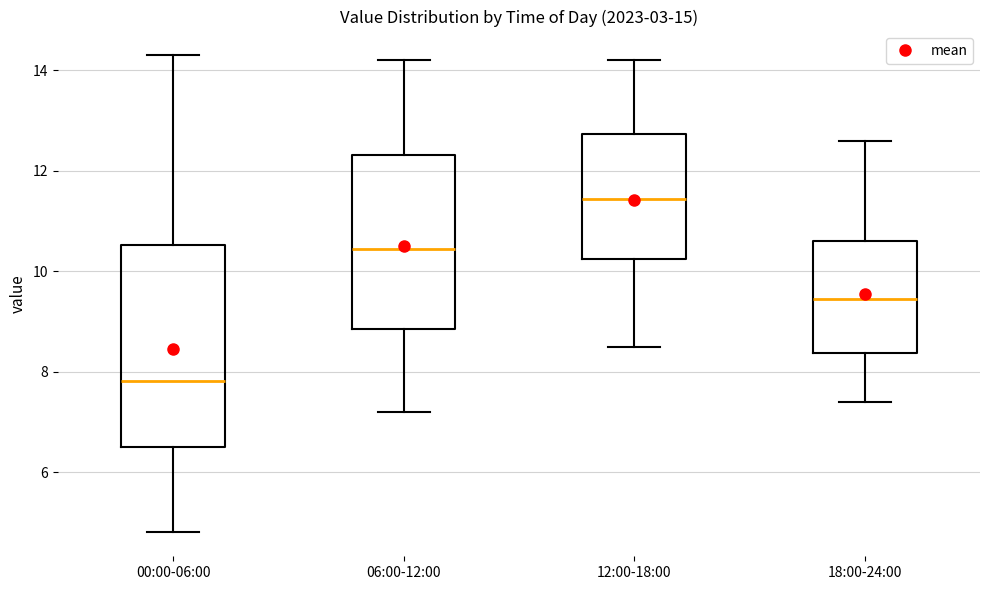

Comparing the boxes themselves (not the whiskers), which one is the tallest?

00:00-06:00